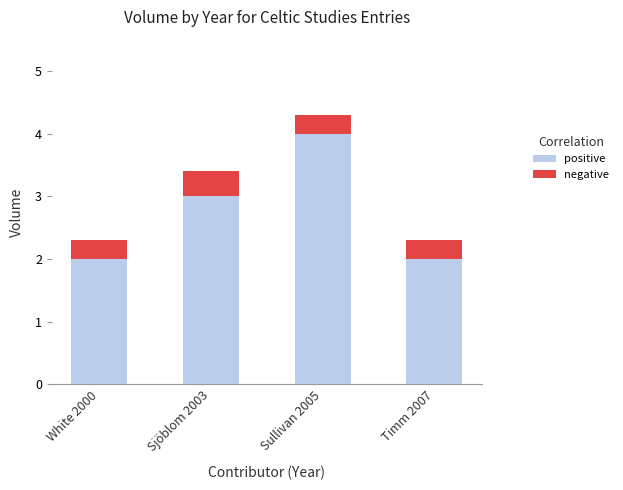

At which category is the sum across all series the highest?

Sullivan 2005